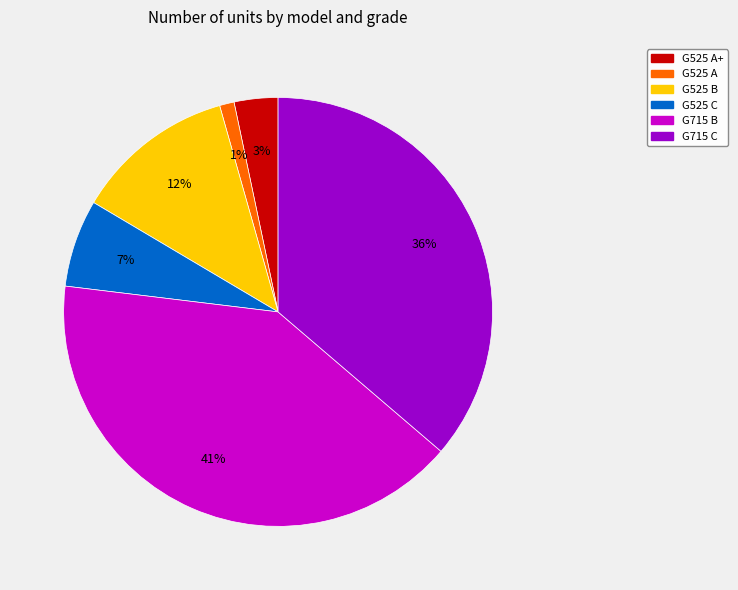

Is it true that G525 A+ is 3% of the pie?

True